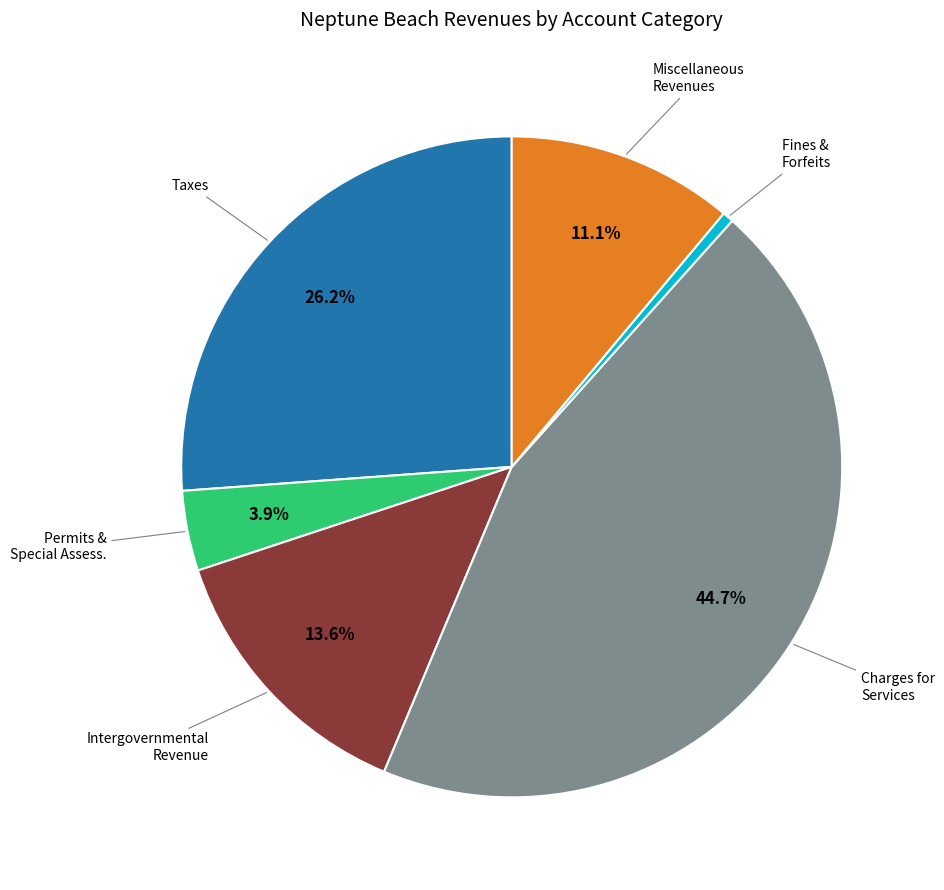

Is there a majority slice in this chart?

No